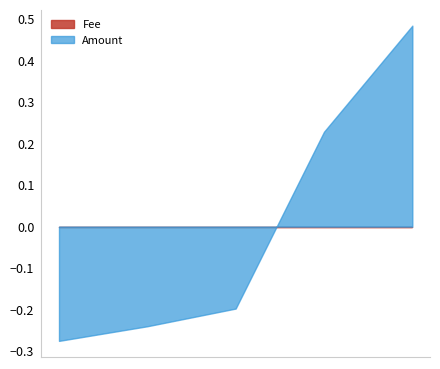

True or false: Amount has a value of 0.2 at 2019-05-31 16:04:29.

False